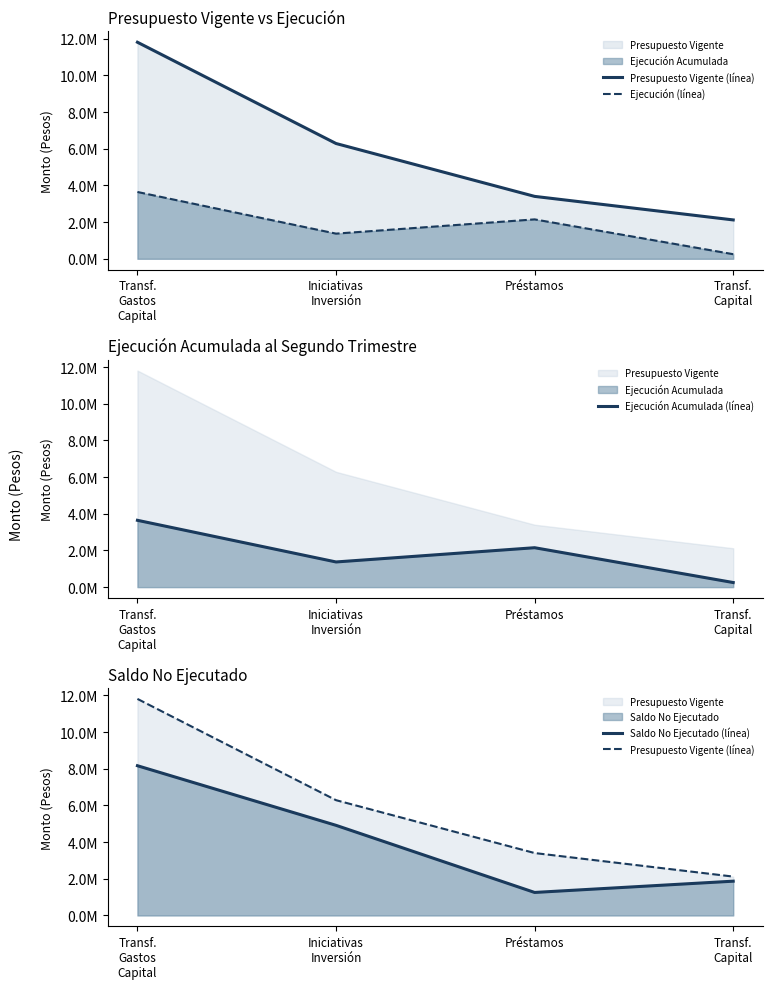

True or false: Ejecución Acumulada (línea) has a value of 2082351 at Iniciativas
Inversión.

False